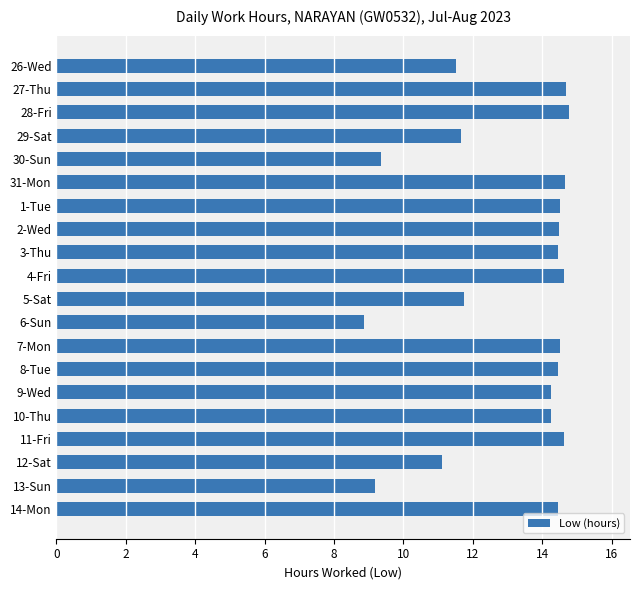

What is the value of the 3rd bar from the top?

14.8